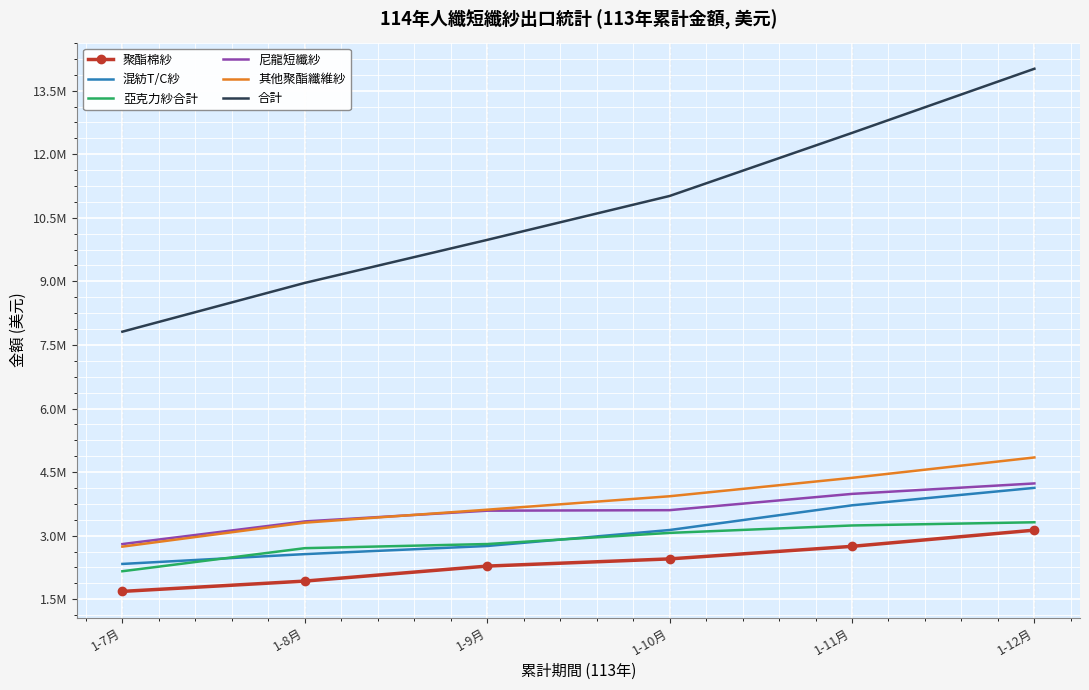

What is the average value of the 其他聚酯纖維紗 series?

3799883